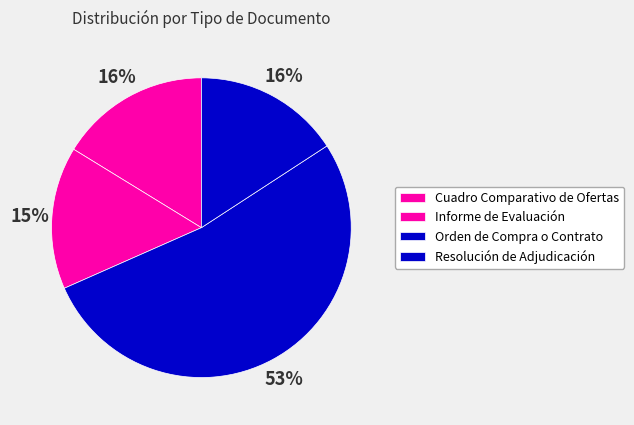

What percentage is the Orden de Compra o Contrato slice, to the nearest percent?

53%